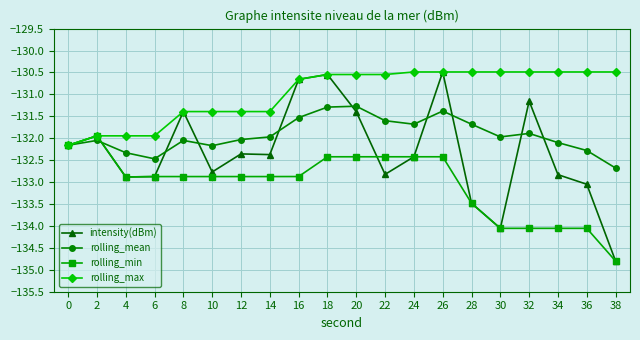

What is the value of the rolling_min point at the 13th from the left?

-132.4